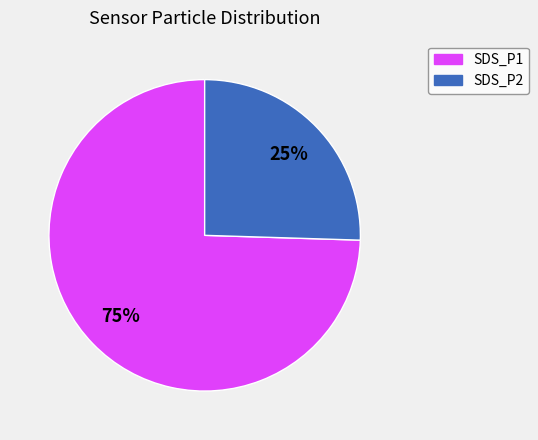

Count the number of slices in the pie.

2